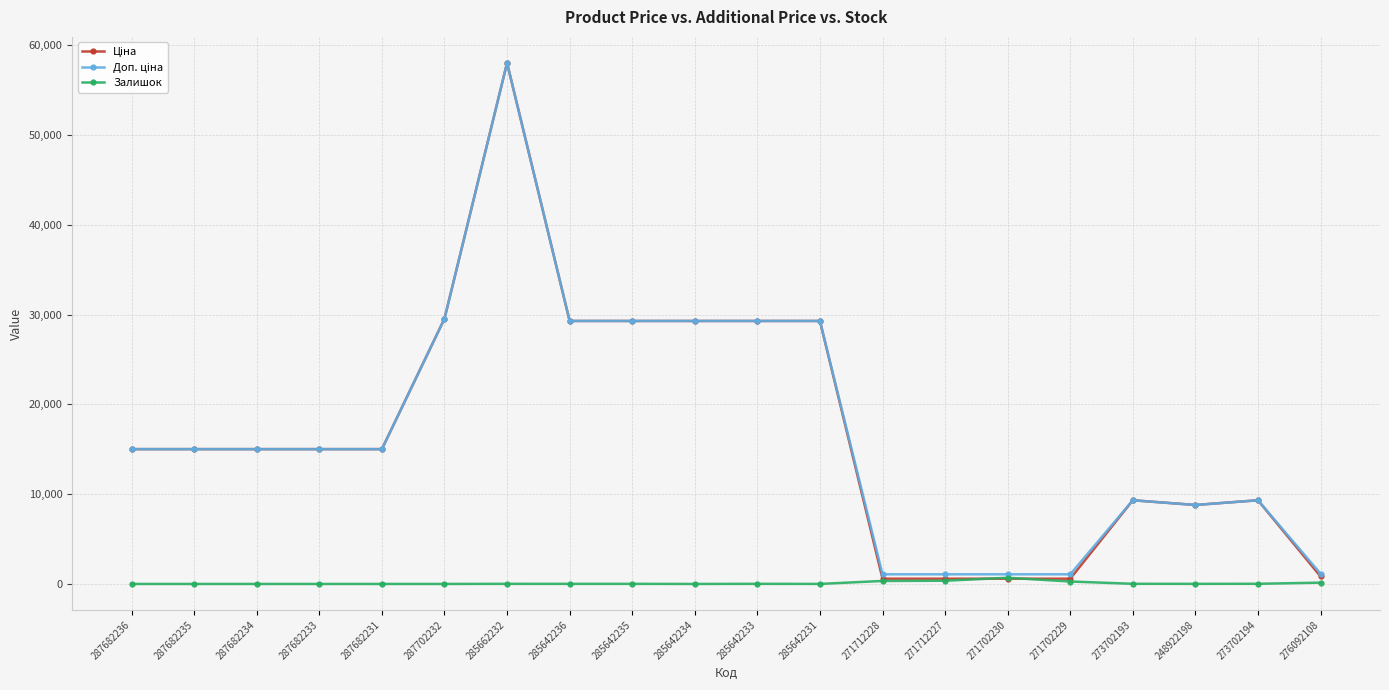

At which category is the sum across all series the highest?

285662232